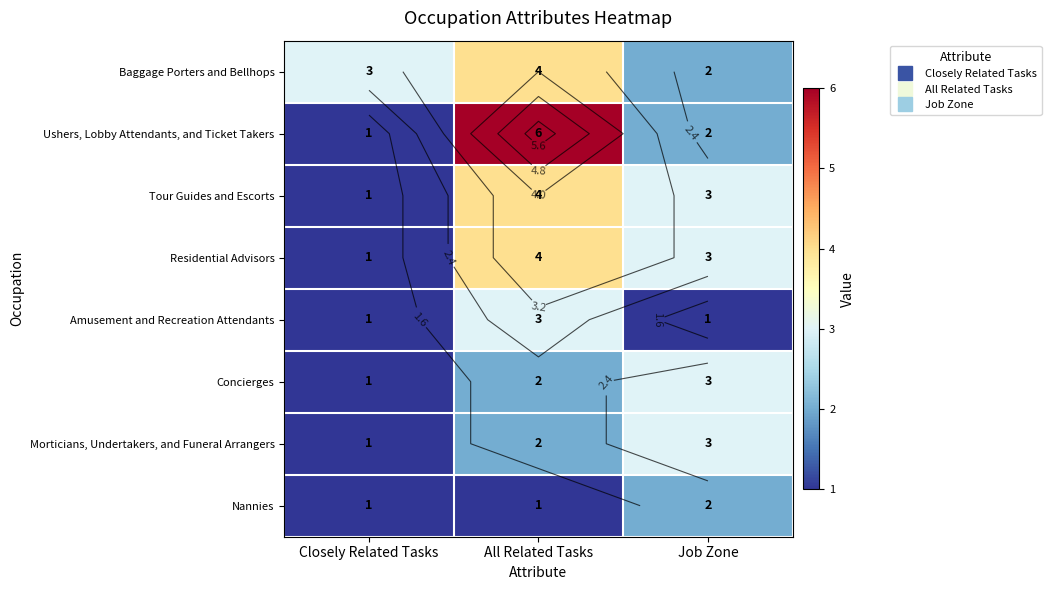

Which category has the highest value across all series?

All Related Tasks